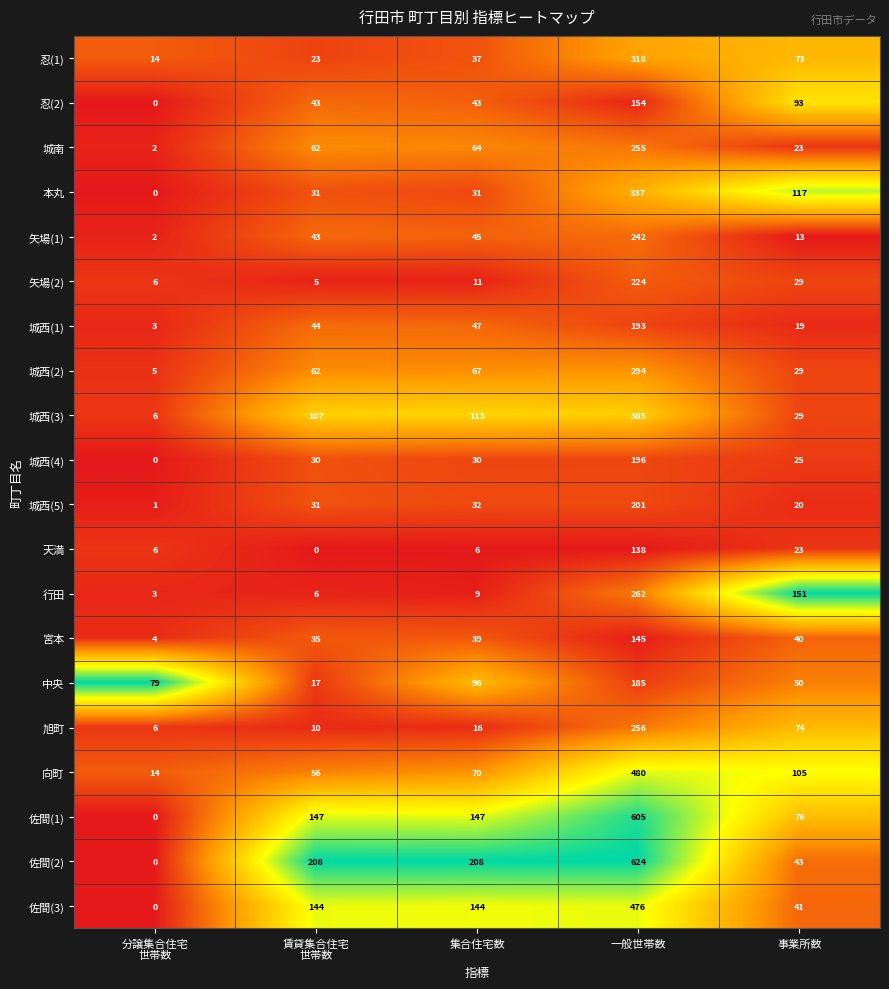

Which series has the largest total across all categories?

佐間(2)